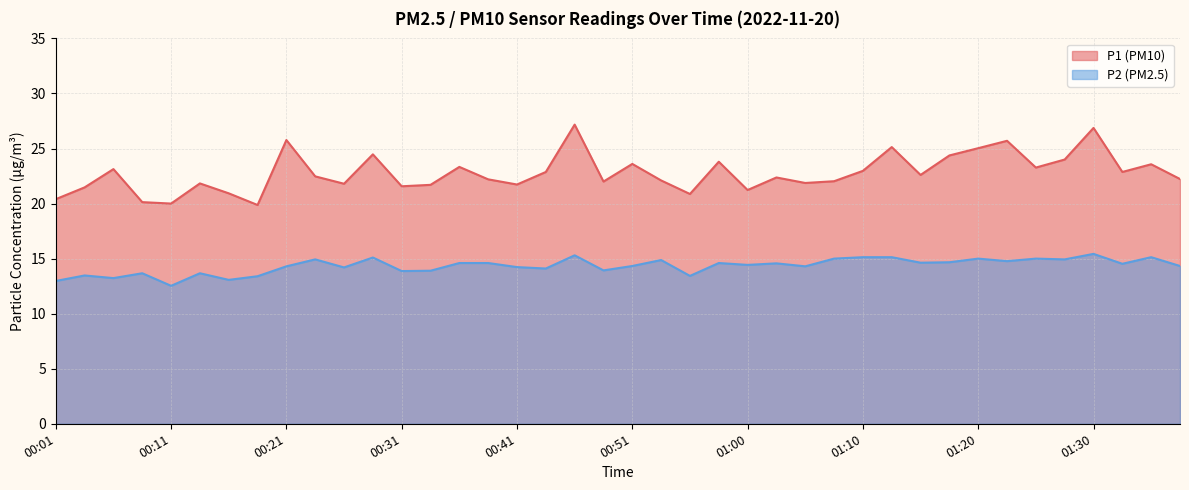

Reading left to right, list all the values displayed in this chart.

P1: 20.4	21.5	23.1	20.1	20.0	21.8	20.9	19.9	25.8	22.5	21.8	24.5	21.6	21.7	23.3	22.2	21.7	22.9	27.2	22.0	23.6	22.1	20.9	23.8	21.2	22.4	21.9	22.0	23.0	25.1	22.6	24.4	25.0	25.7	23.3	24.0	26.9	22.9	23.6	22.2
P2: 13.0	13.5	13.2	13.7	12.5	13.7	13.1	13.4	14.3	14.9	14.2	15.1	13.9	13.9	14.6	14.6	14.2	14.1	15.3	13.9	14.3	14.9	13.4	14.6	14.4	14.6	14.3	15.0	15.1	15.1	14.6	14.7	15.0	14.8	15.0	14.9	15.4	14.5	15.1	14.3